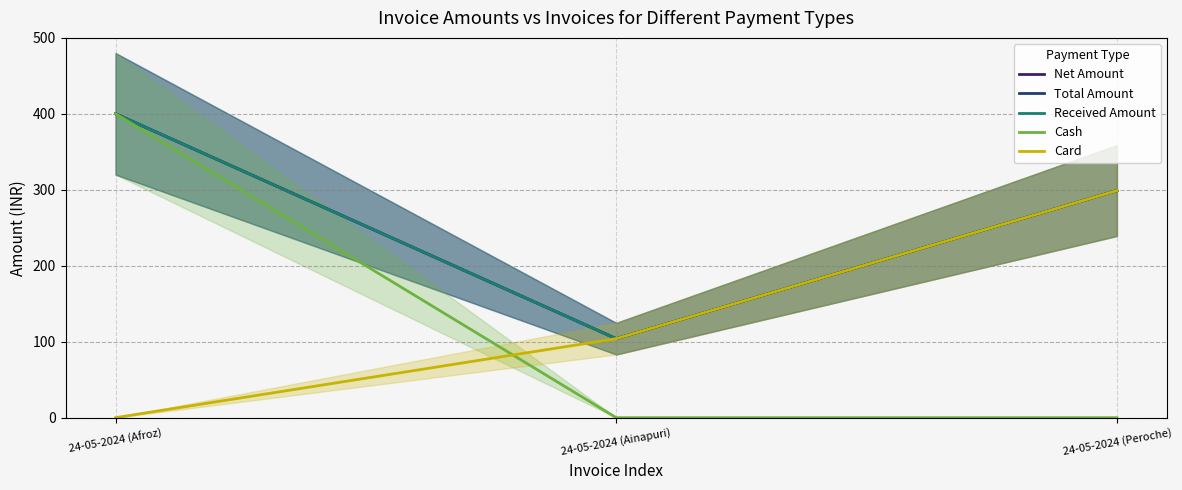

Is this an area chart (filled region under the line)?

No